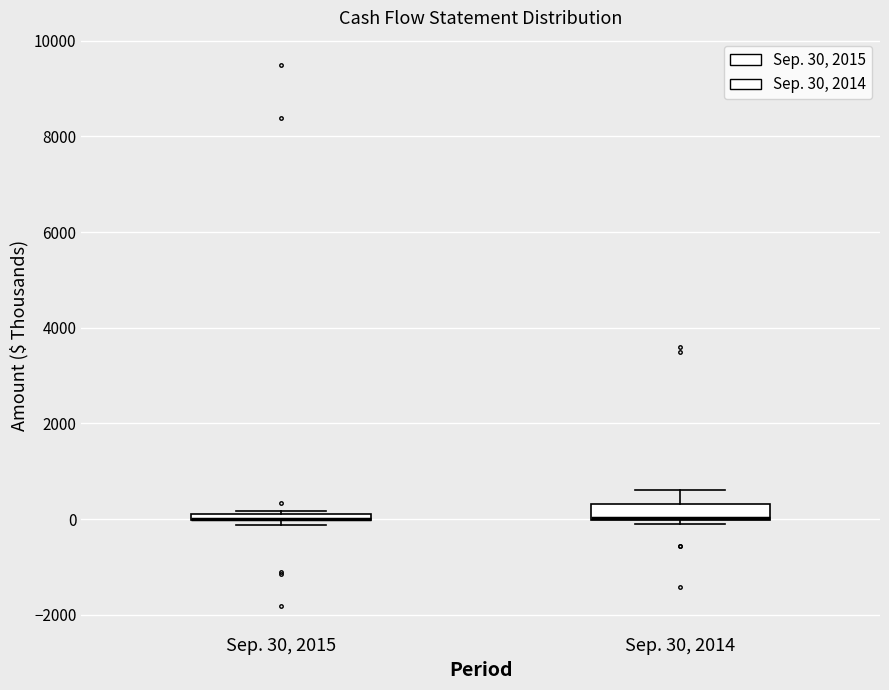

Where is the lower edge of the box for Sep. 30, 2014 on the y-axis? The values are not printed on the chart, so give them approximately, as read against the axis.

0